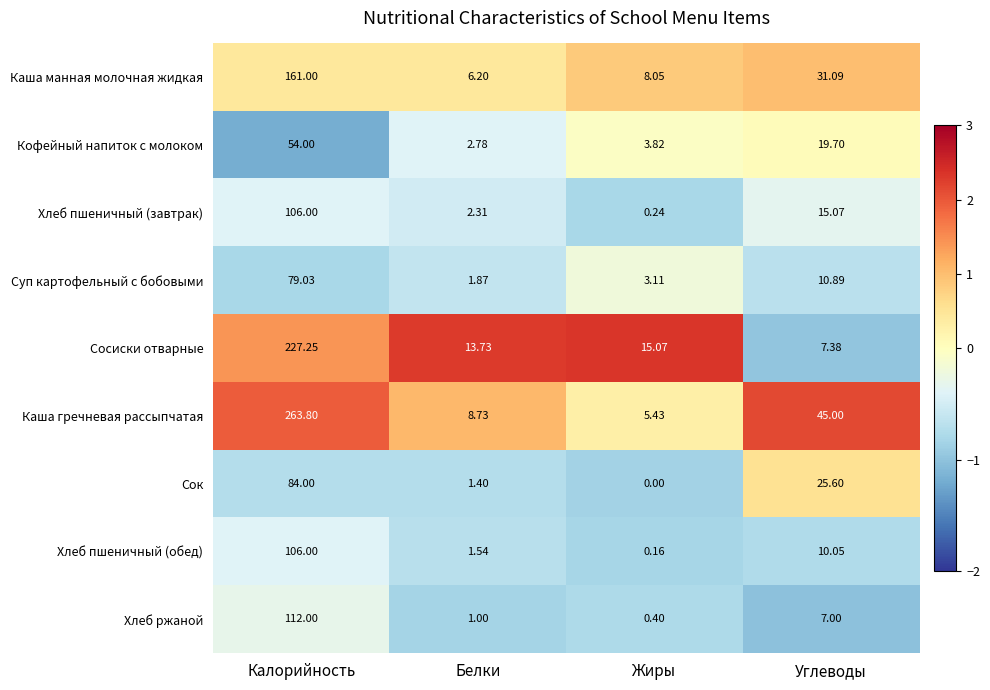

At which label does Хлеб ржаной reach its minimum?

Жиры